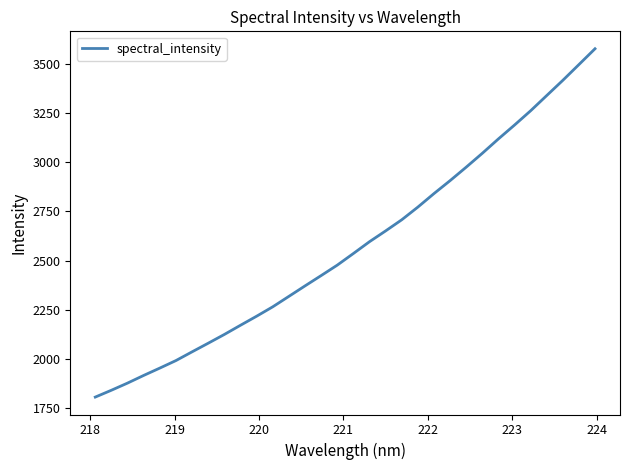

What is the difference between the maximum and minimum values?

1773.9